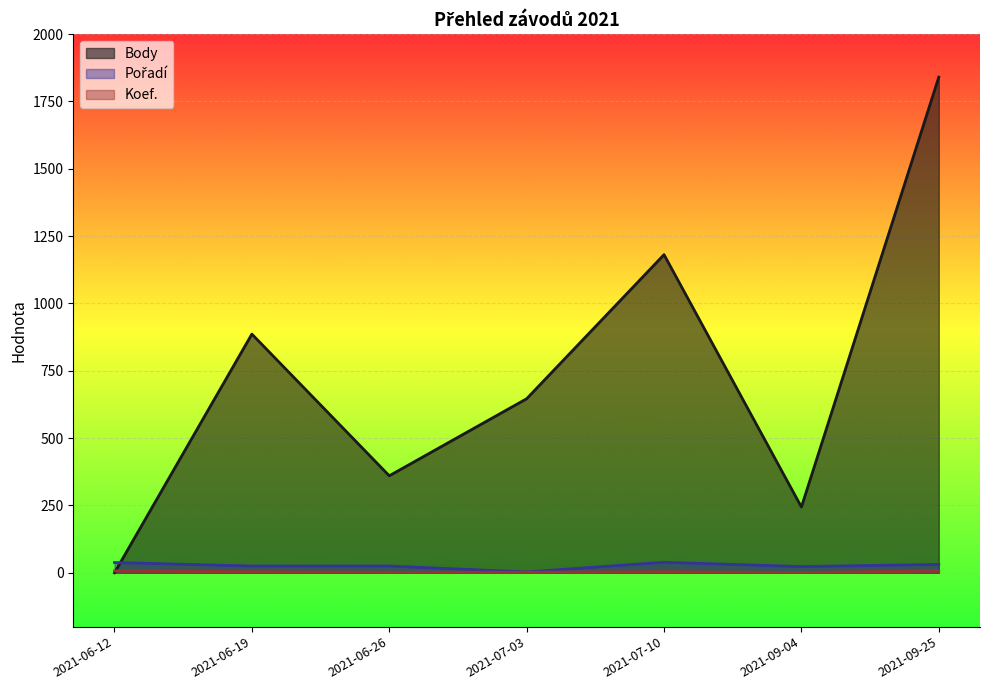

Reading left to right, what are all the values shown in this chart?

Body: 0	886	360	646	1181	244	1840
Pořadí: 38	25	25	3	39	23	31
Koef.: 7	4	2	2	4	1	7